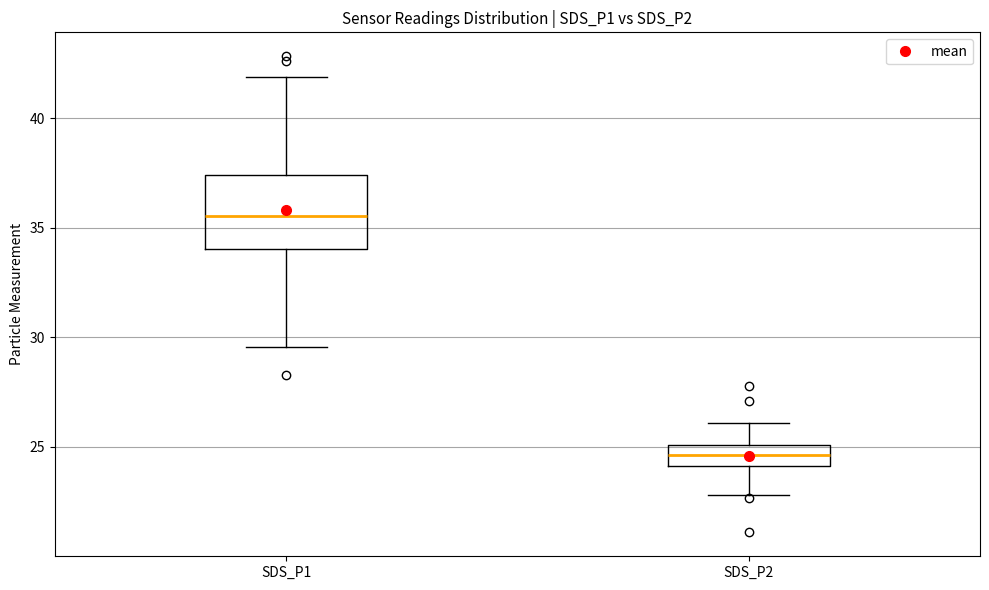

Reading left to right, read every box against the y-axis: the position of its median line, the range the box covers, and the ends of its whiskers. The values are not printed on the chart, so give them approximately, as read against the axis.

SDS_P1: median 35.5, box 34.0 to 37.5, whiskers 29.5 to 42.0
SDS_P2: median 24.5, box 24.0 to 25.0, whiskers 23.0 to 26.0